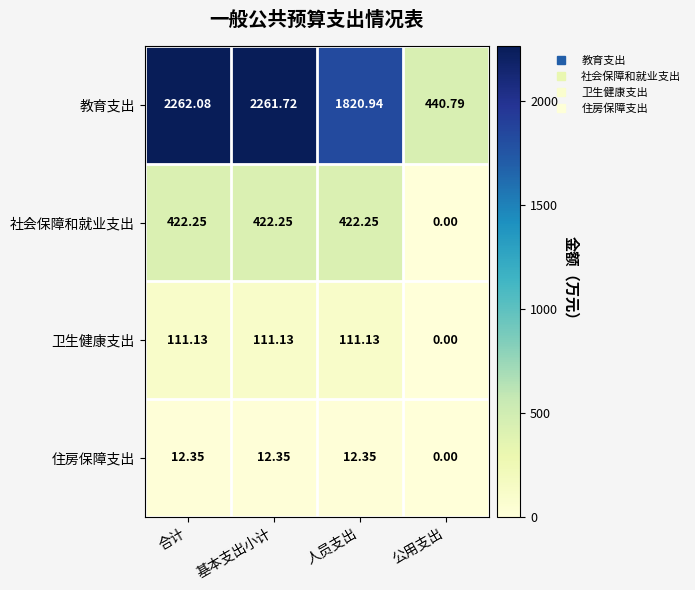

What is the difference between the highest and lowest values at 公用支出?

440.8